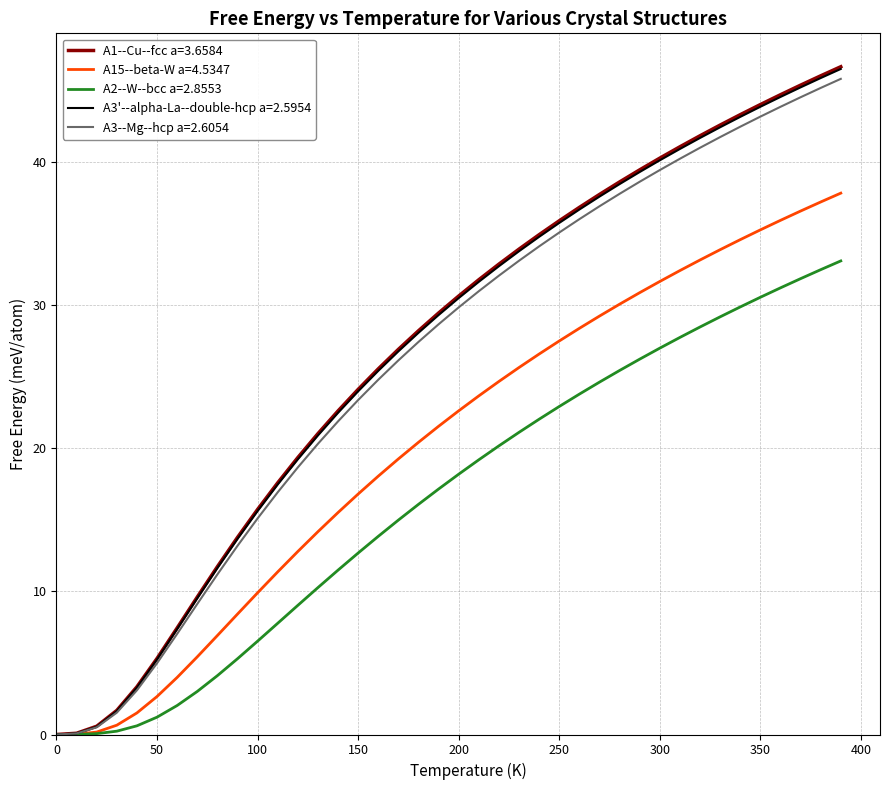

Count the number of data series in this chart.

5